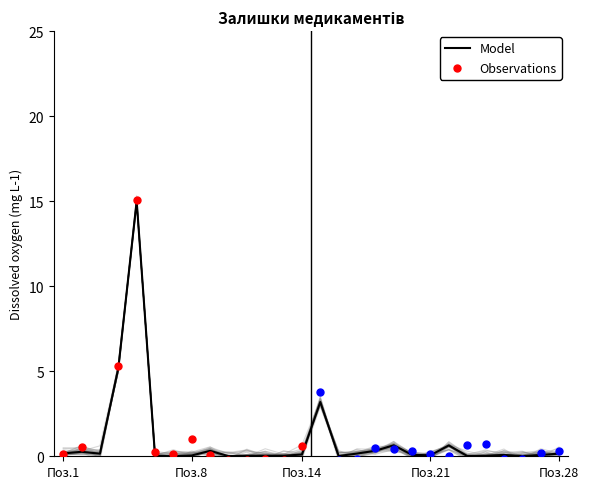

Between 3 and 8, which is larger?

3